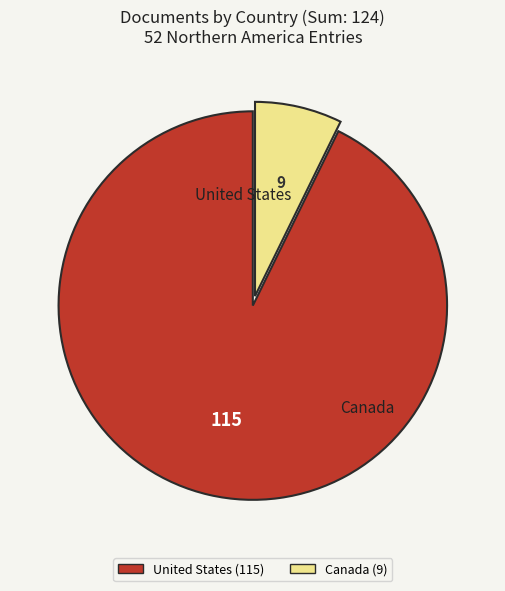

How many segments does this pie chart have?

2